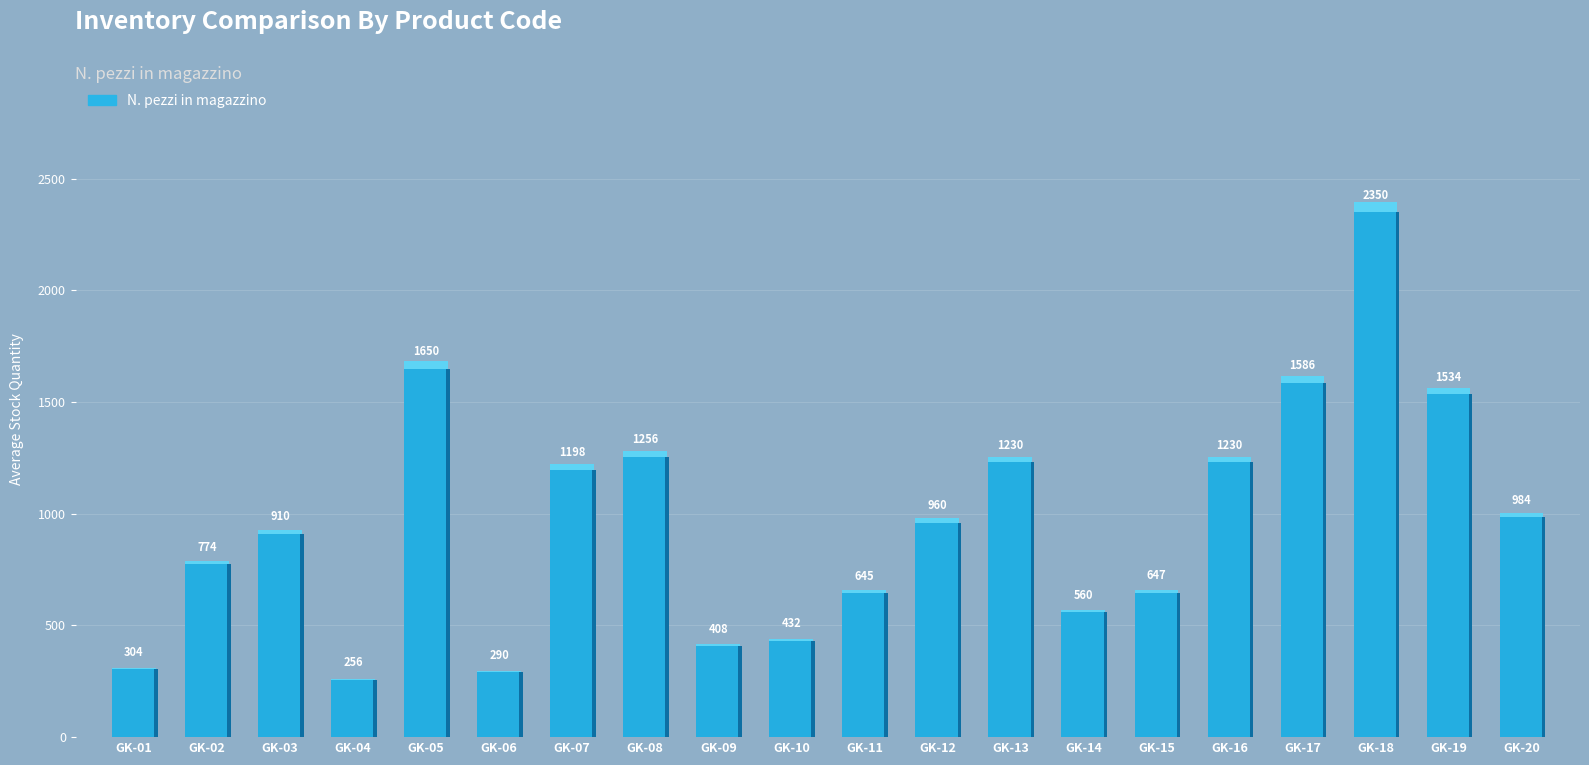

What is the value of the 20th bar from the left?

984